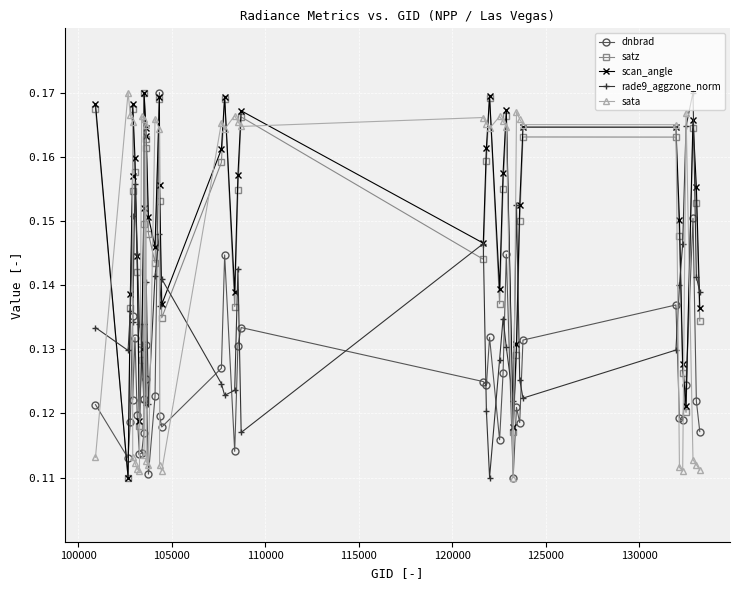

True or false: satz has more than 0 interior local peaks.

True